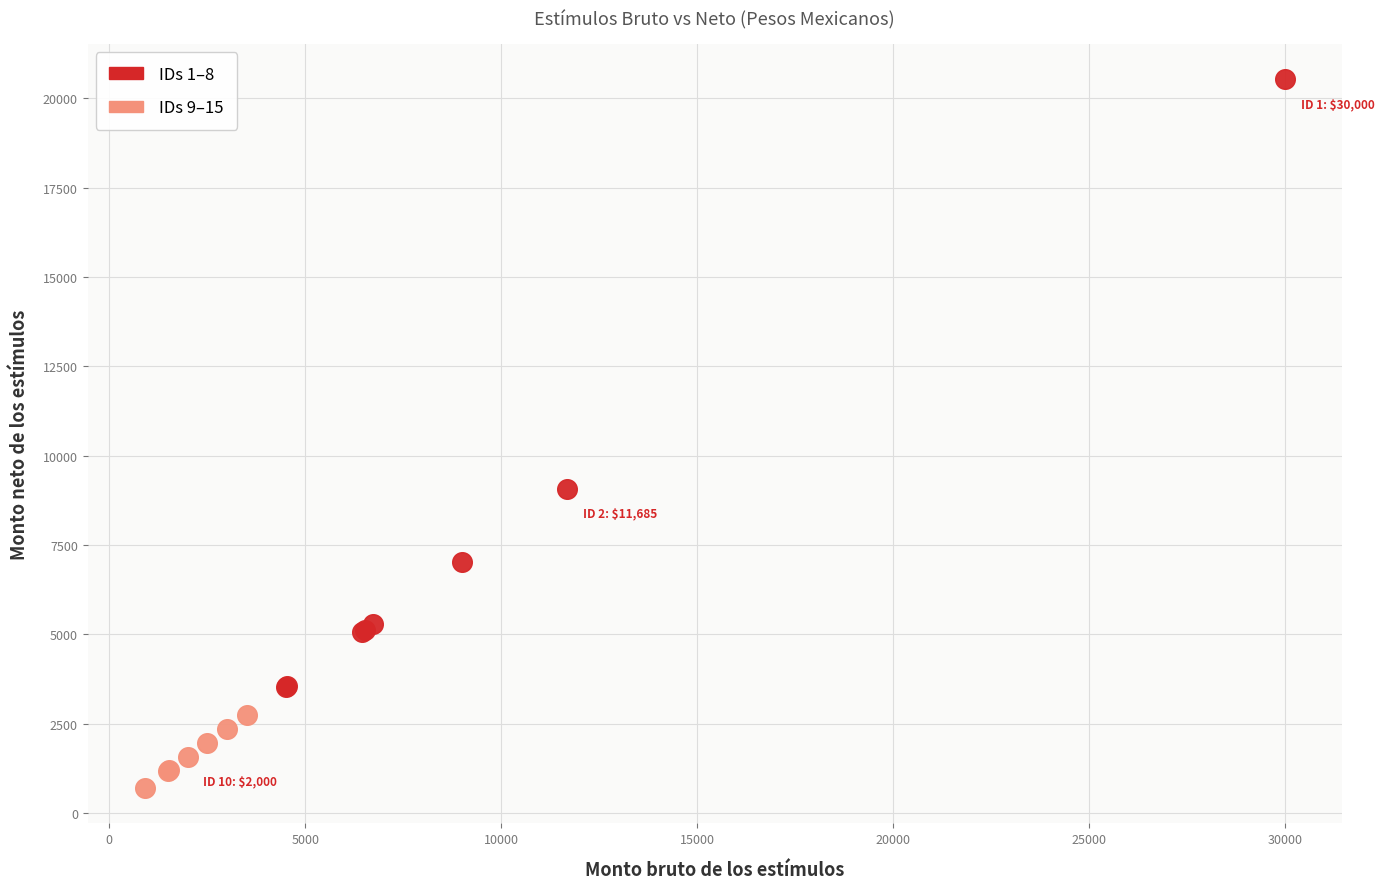

Which series reaches the minimum Y coordinate?

IDs 9–15